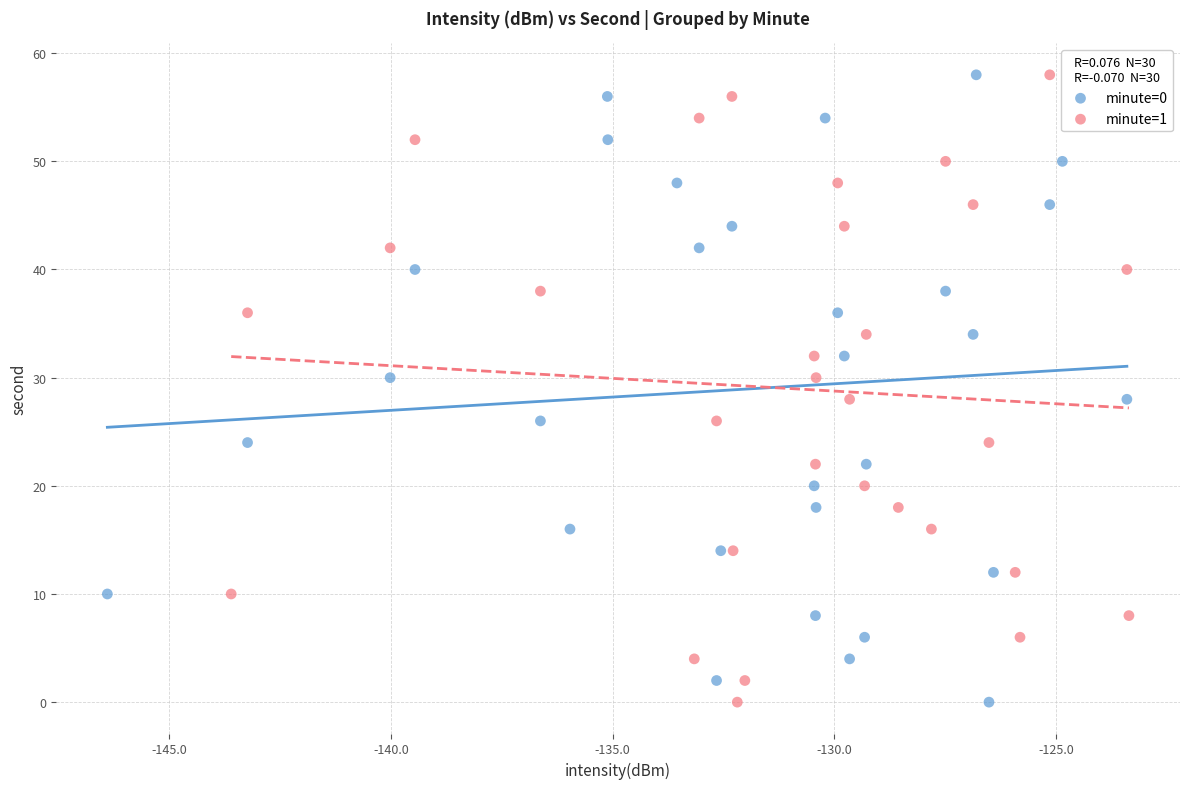

What are all the series names shown in the legend?

minute=0, minute=1